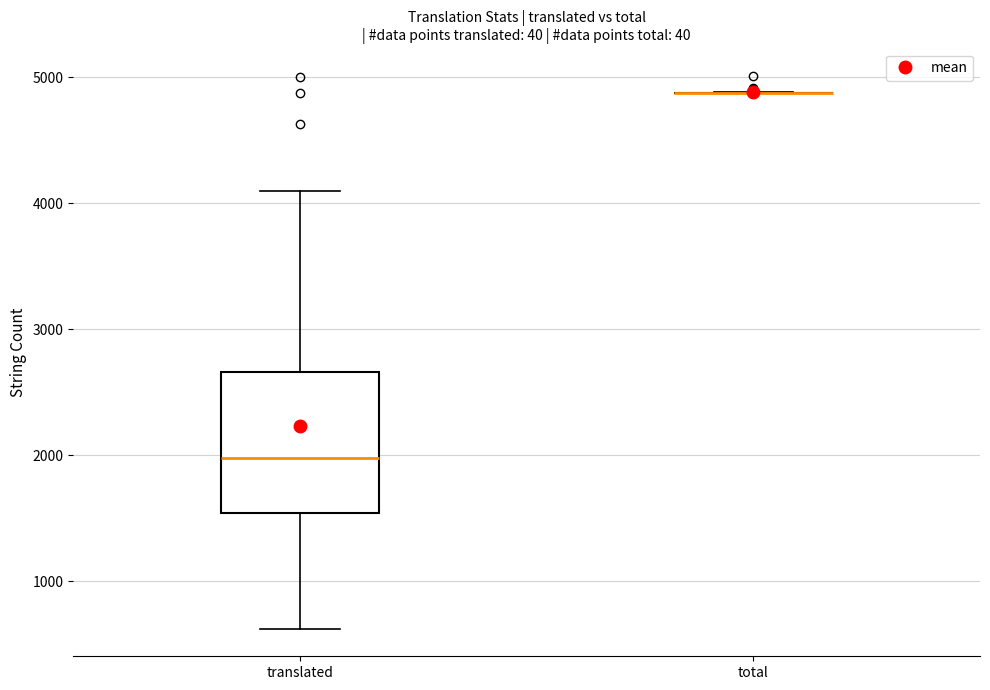

Comparing the boxes themselves (not the whiskers), which one is the tallest?

translated